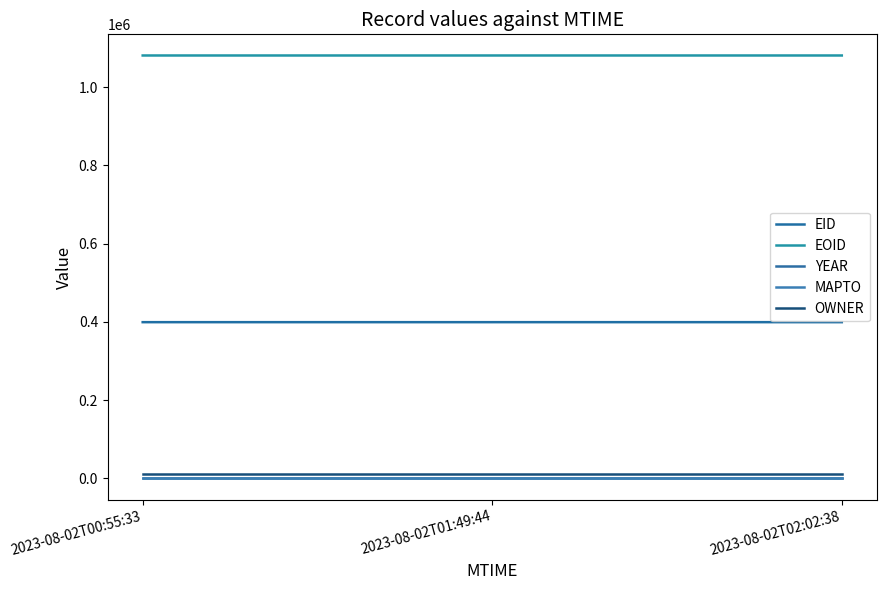

What is the total value across all series at 2023-08-02T01:49:44?

1492405